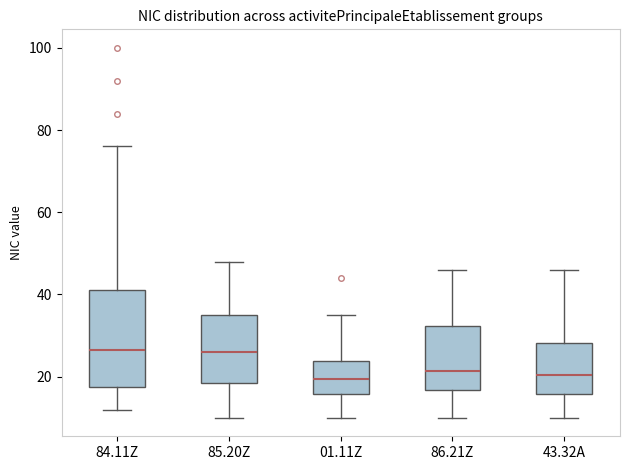

Which box is the tallest, from its lower edge to its upper edge?

84.11Z